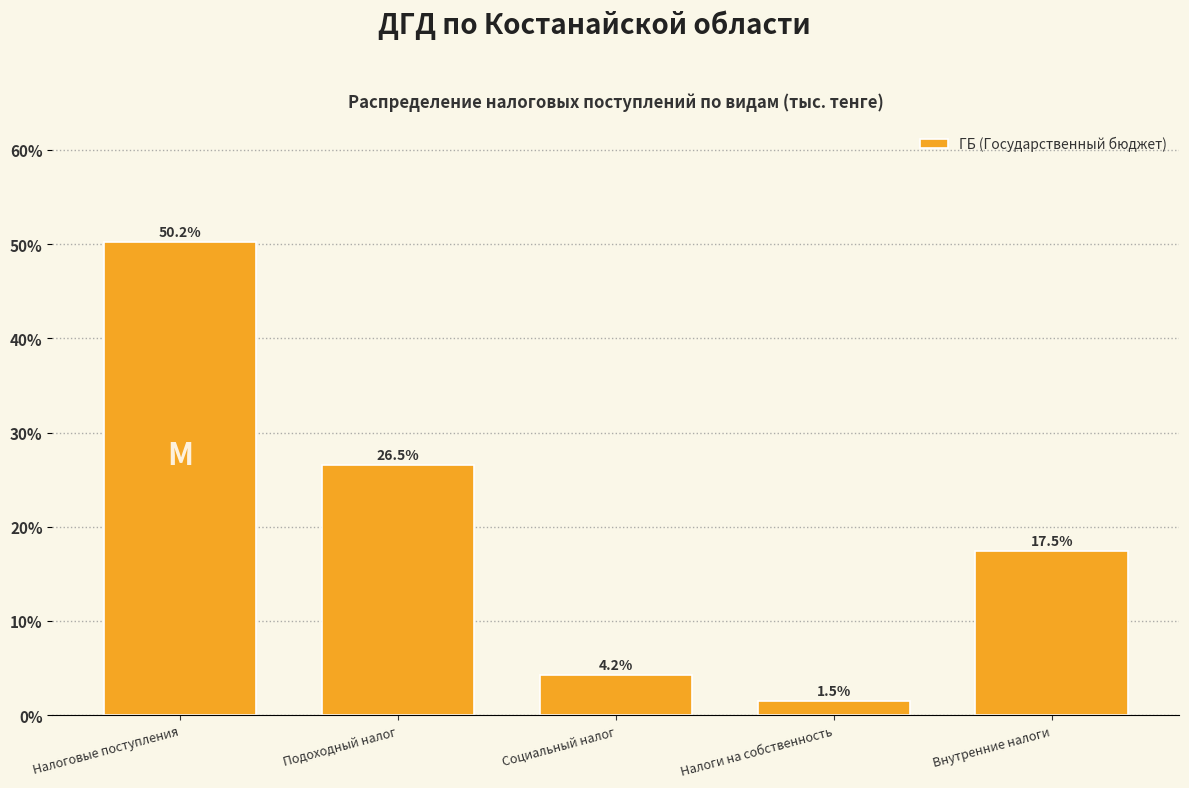

Reading left to right, extract all data points from this chart.

Налоговые поступления=50.2	Подоходный налог=26.5	Социальный налог=4.2	Налоги на собственность=1.5	Внутренние налоги=17.5